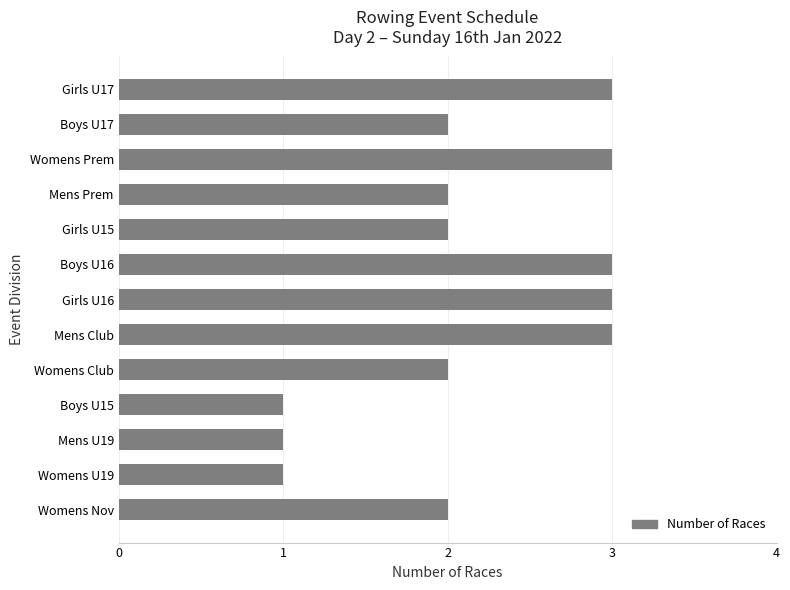

Are the bars horizontal?

Yes